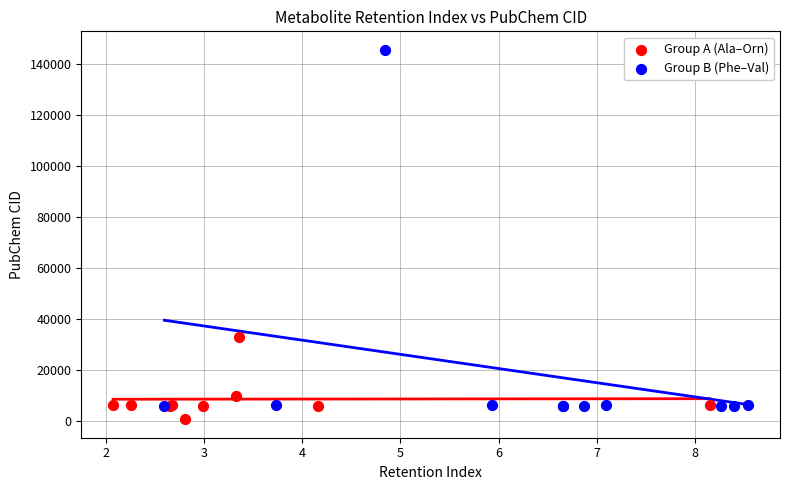

Which series reaches the maximum Y coordinate?

Group B (Phe–Val)